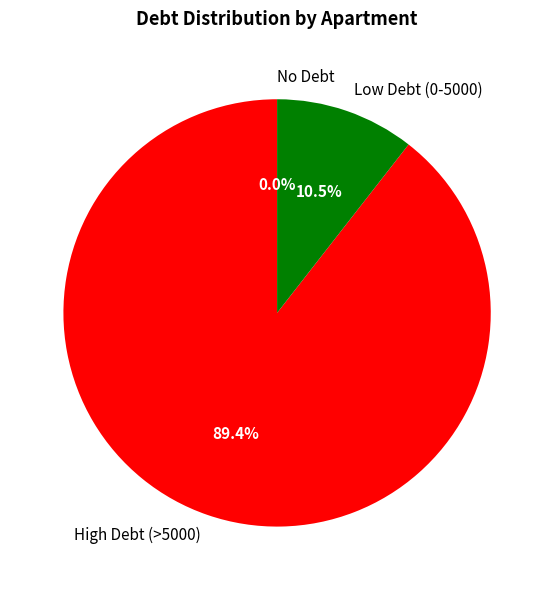

Which slice is the largest?

High Debt (>5000)